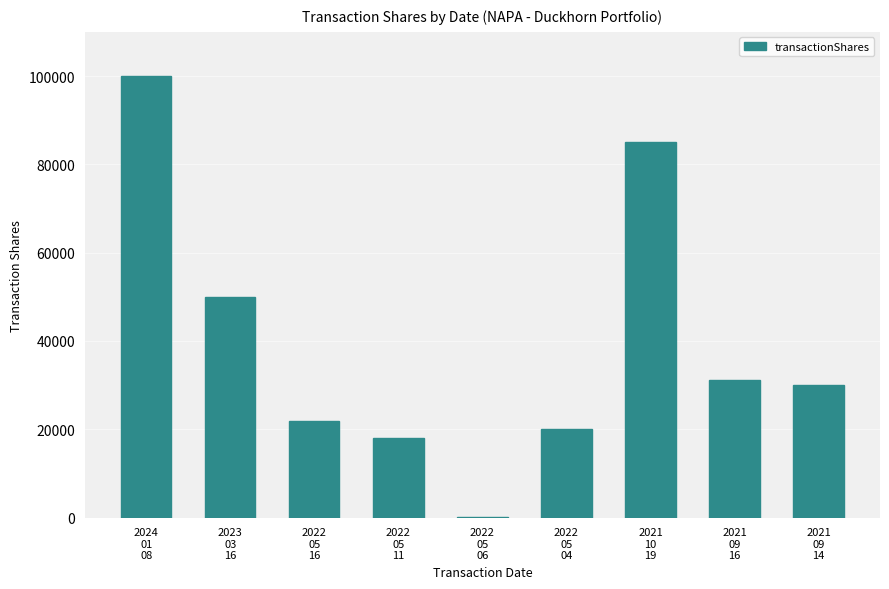

Reading right to left, transcribe all the data shown in this chart.

29947	31115	85000	20105	100	17982	21813	50000	100000